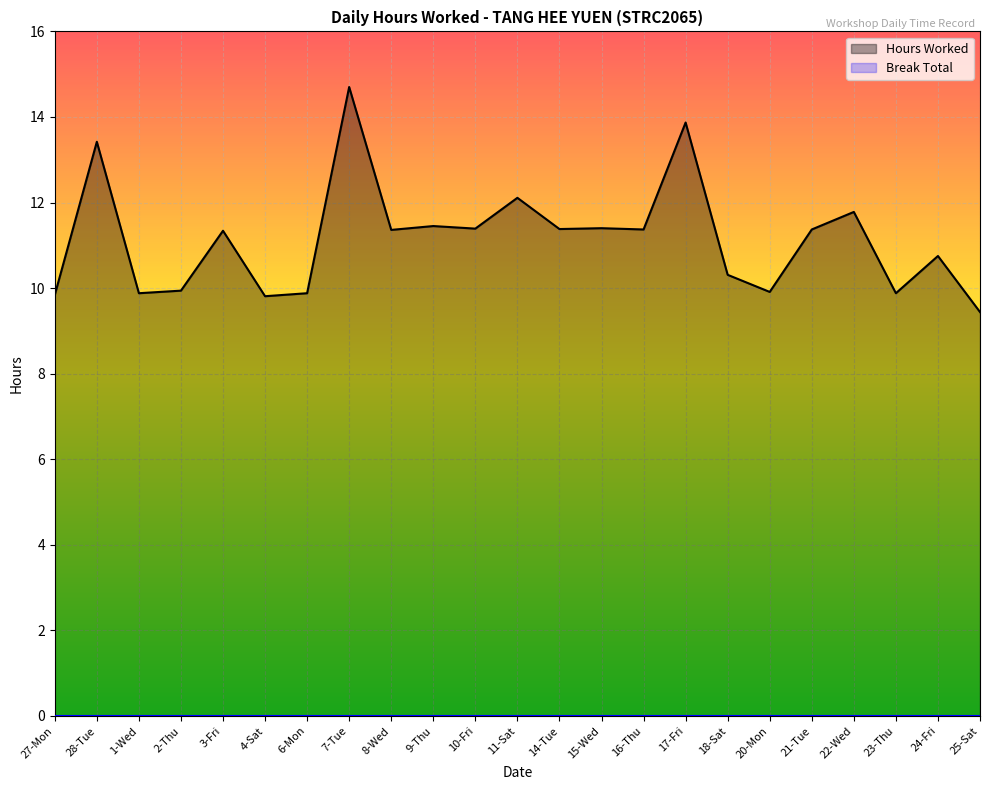

List the labels in order of value, smallest first.

25-Sat, 4-Sat, 27-Mon, 1-Wed, 6-Mon, 23-Thu, 20-Mon, 2-Thu, 18-Sat, 24-Fri, 3-Fri, 8-Wed, 16-Thu, 21-Tue, 14-Tue, 10-Fri, 15-Wed, 9-Thu, 22-Wed, 11-Sat, 28-Tue, 17-Fri, 7-Tue